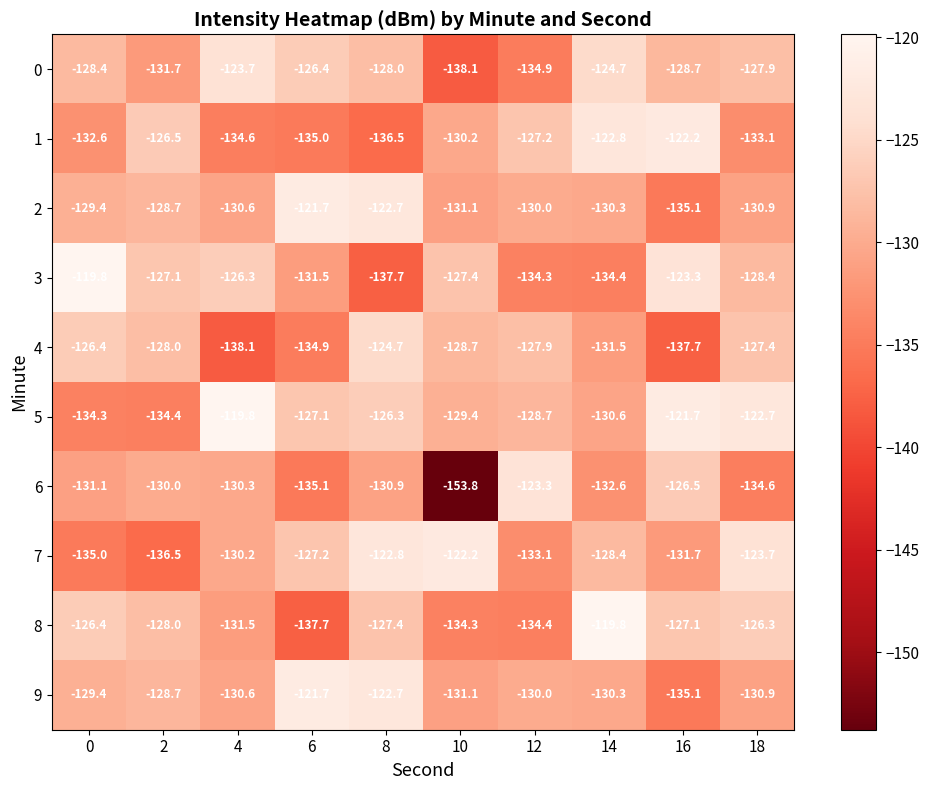

How many distinct data groups are displayed?

10